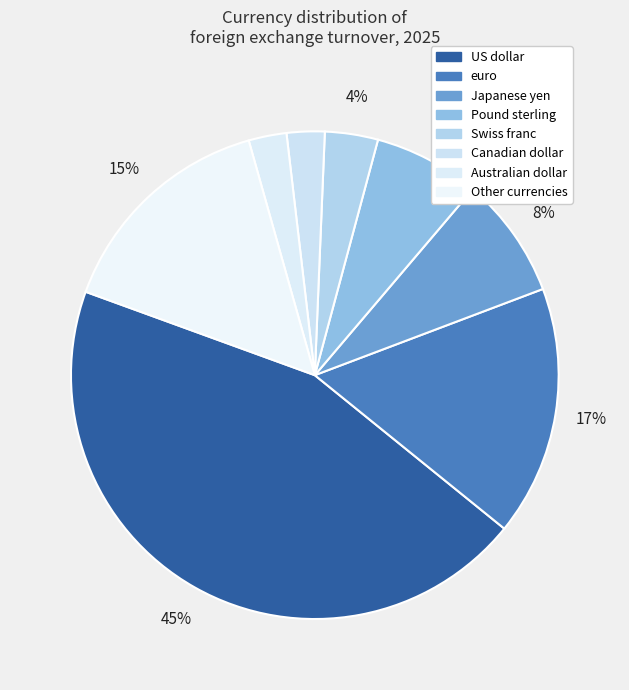

Which slice is the largest?

US dollar